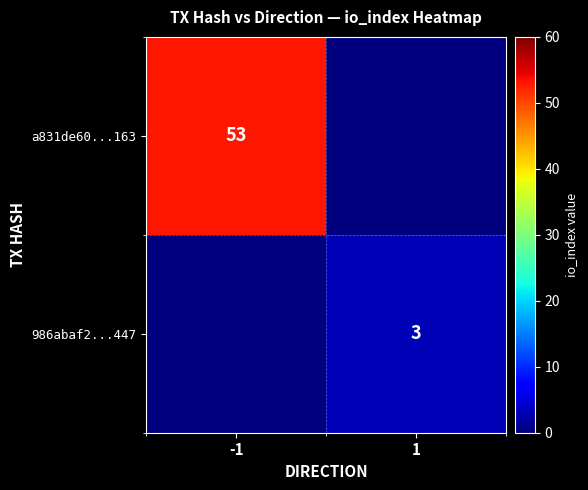

The value of a831de60...163 at -1 is 79. True or false?

False